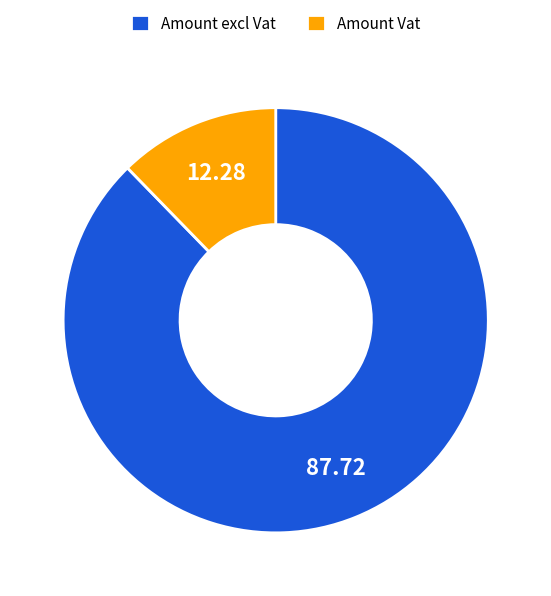

Combined, do Amount excl Vat and Amount Vat account for over 50%?

Yes